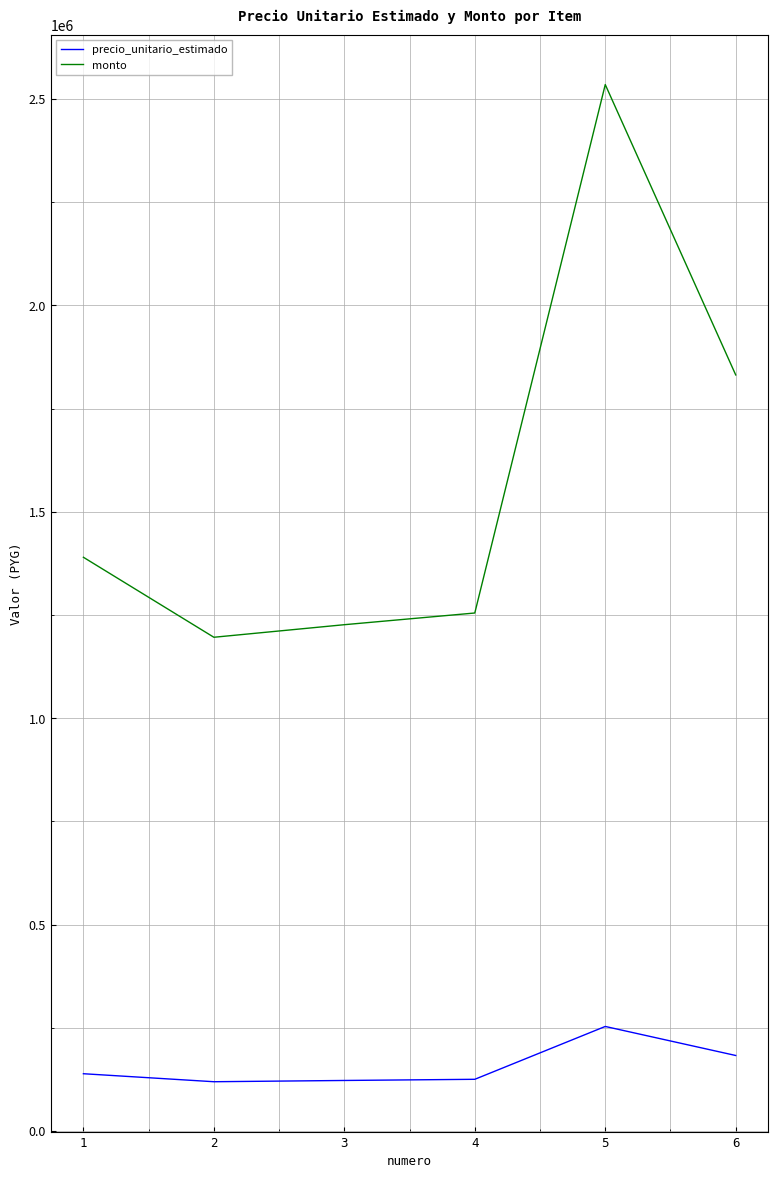

List the labels in order of monto value, smallest first.

2, 3, 4, 1, 6, 5